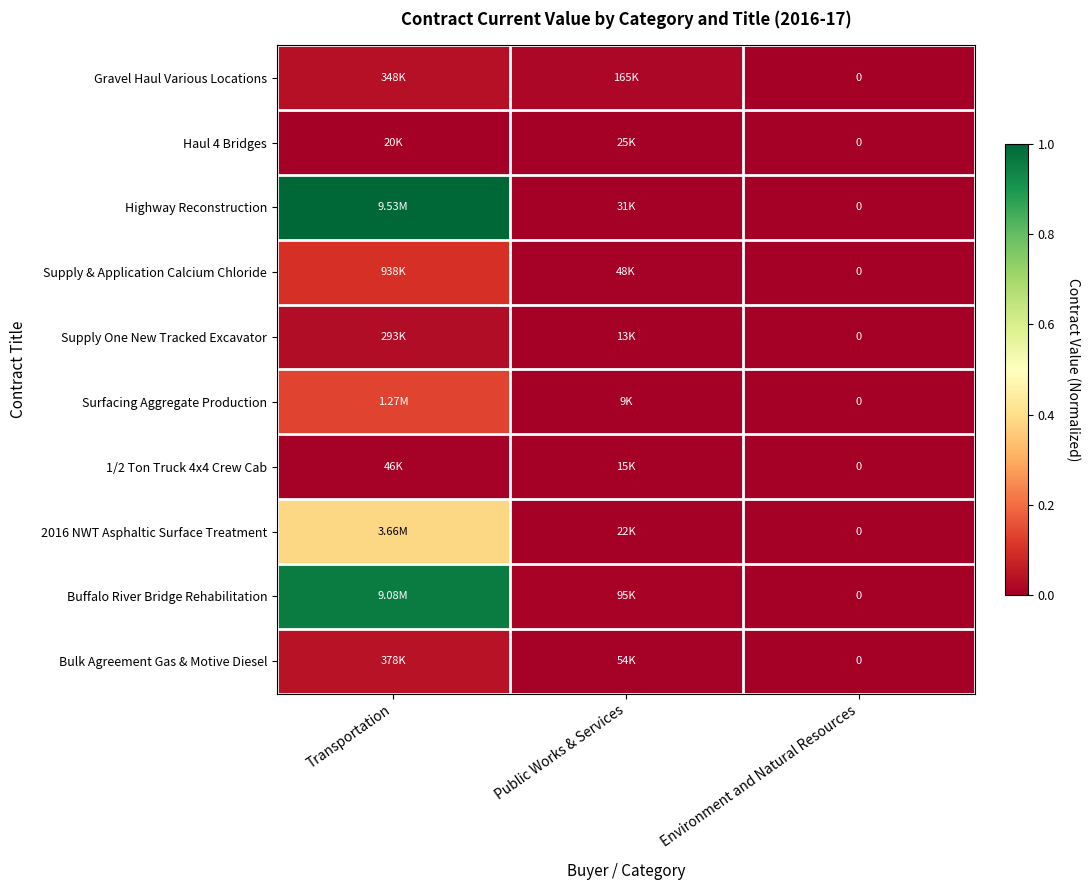

What is the difference between the highest and lowest values at Transportation?

1.0